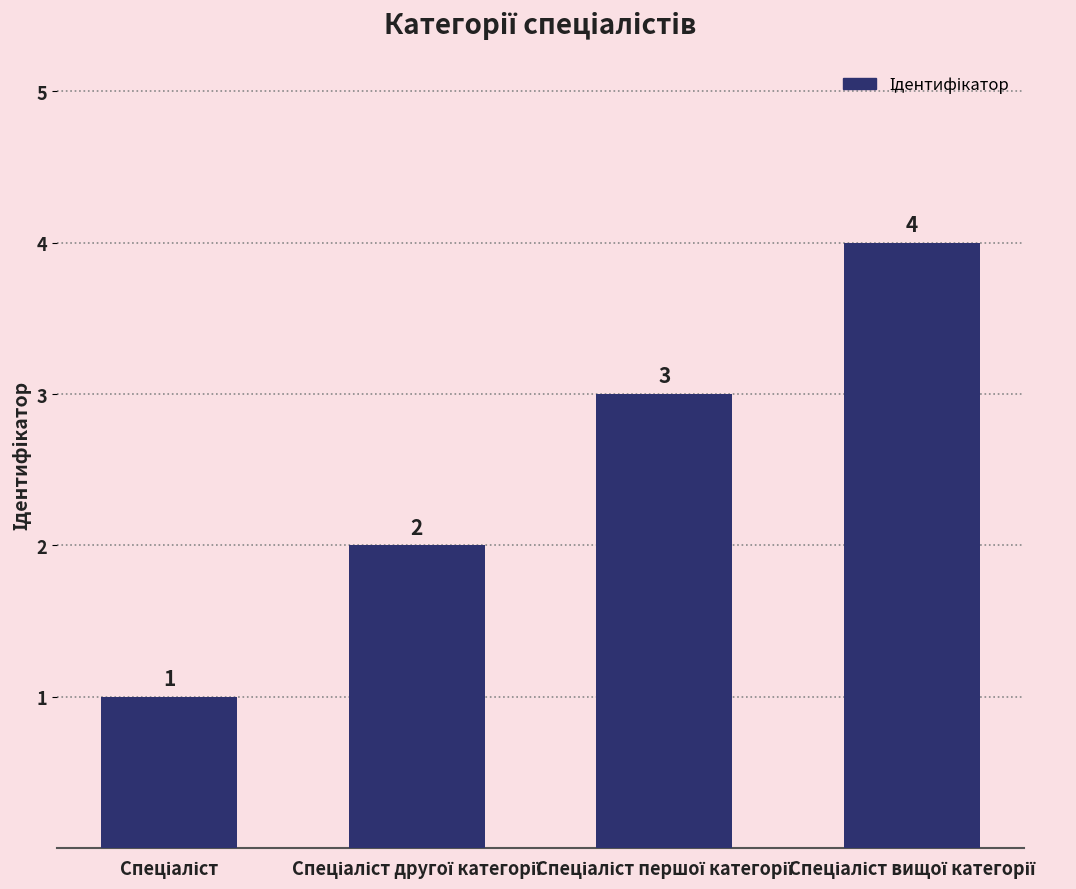

Count the values in the range 2 to 4.

3